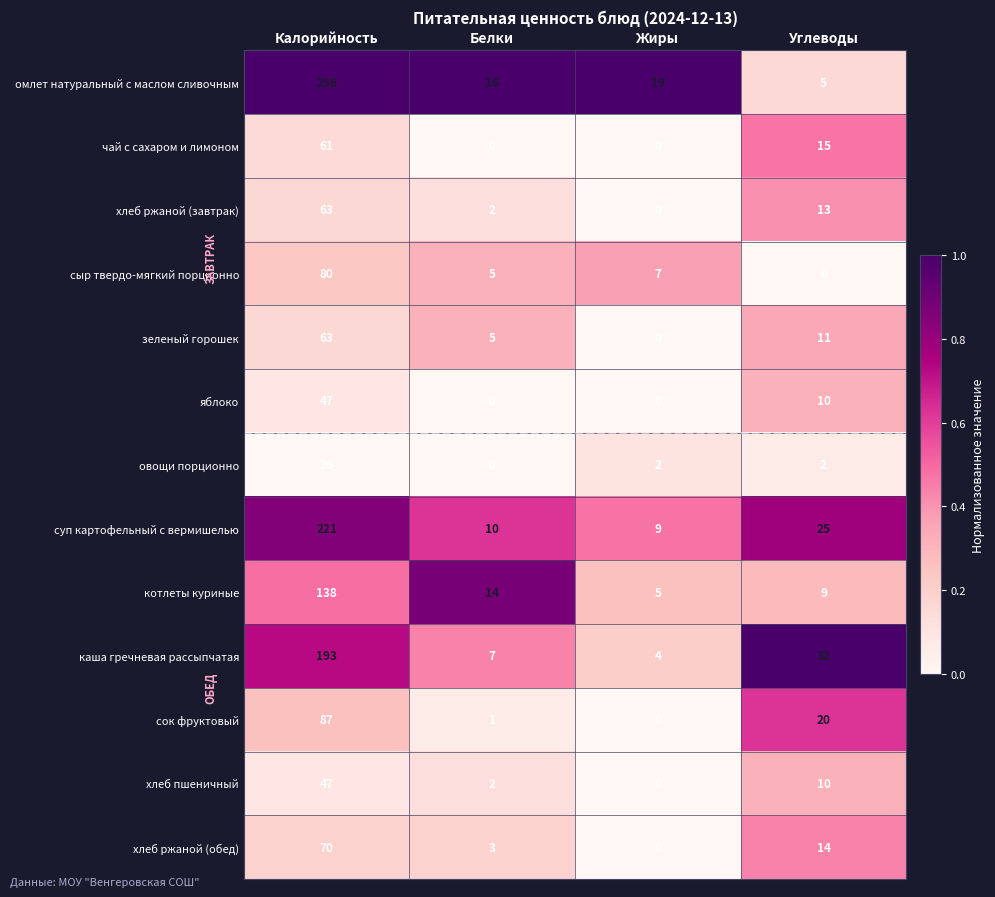

List the labels in order of котлеты куриные value, smallest first.

Жиры, Углеводы, Белки, Калорийность